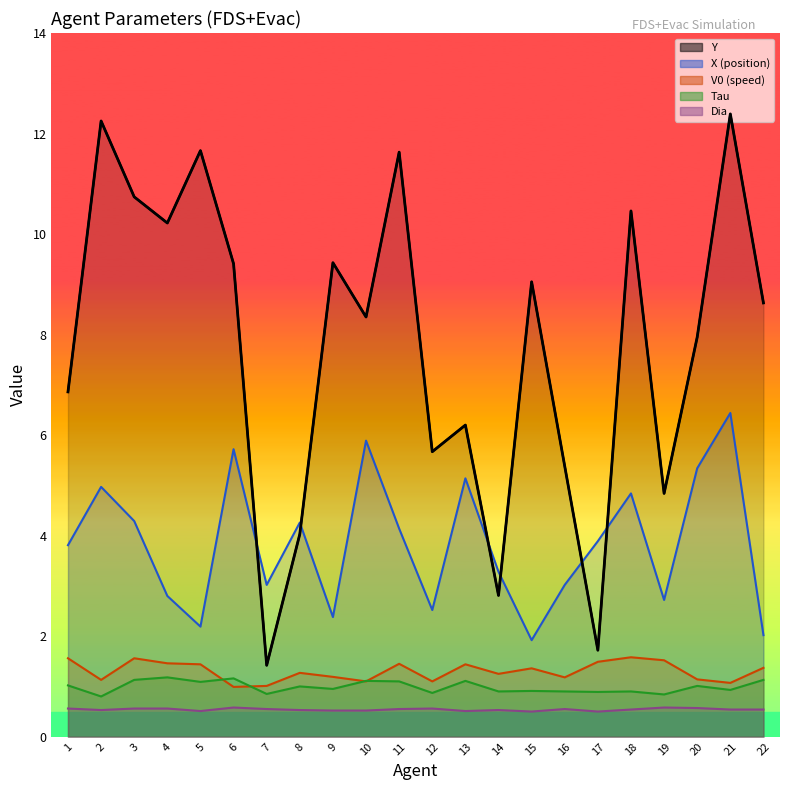

What is the difference between the maximum and minimum values in the Tau series?

0.4